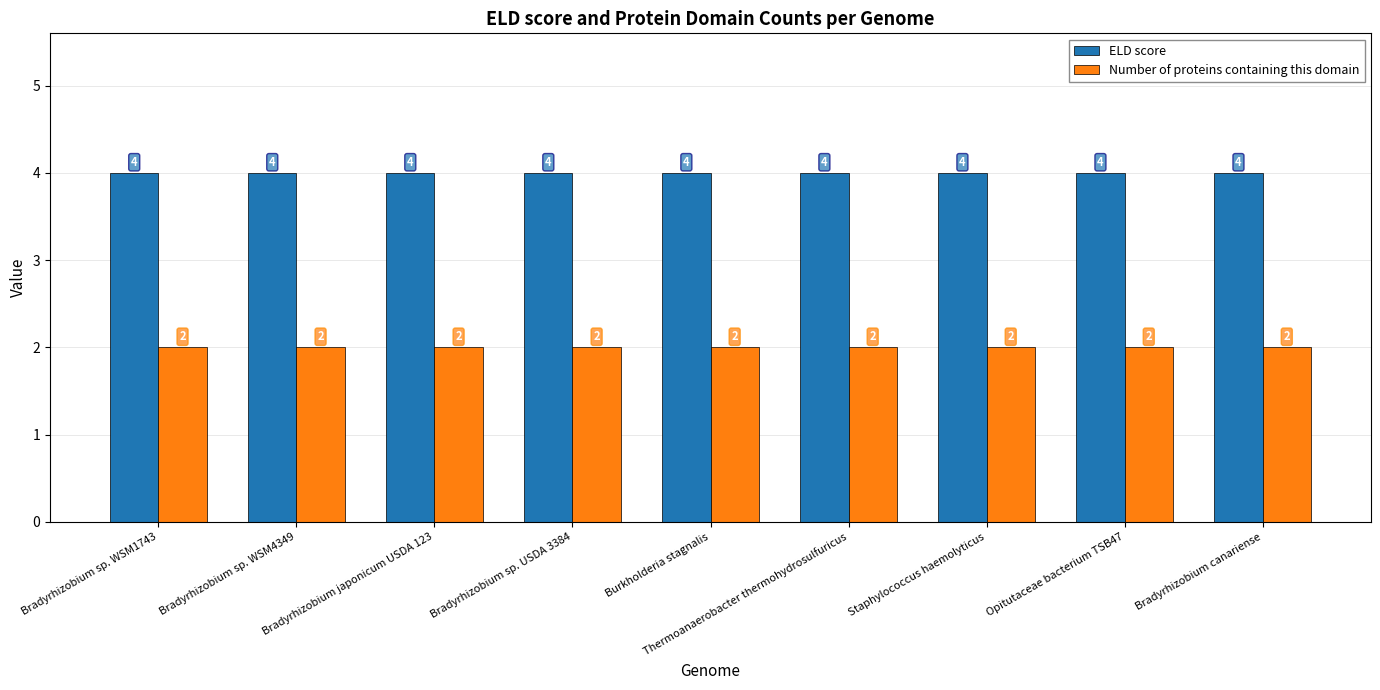

How many groups of bars are there?

9